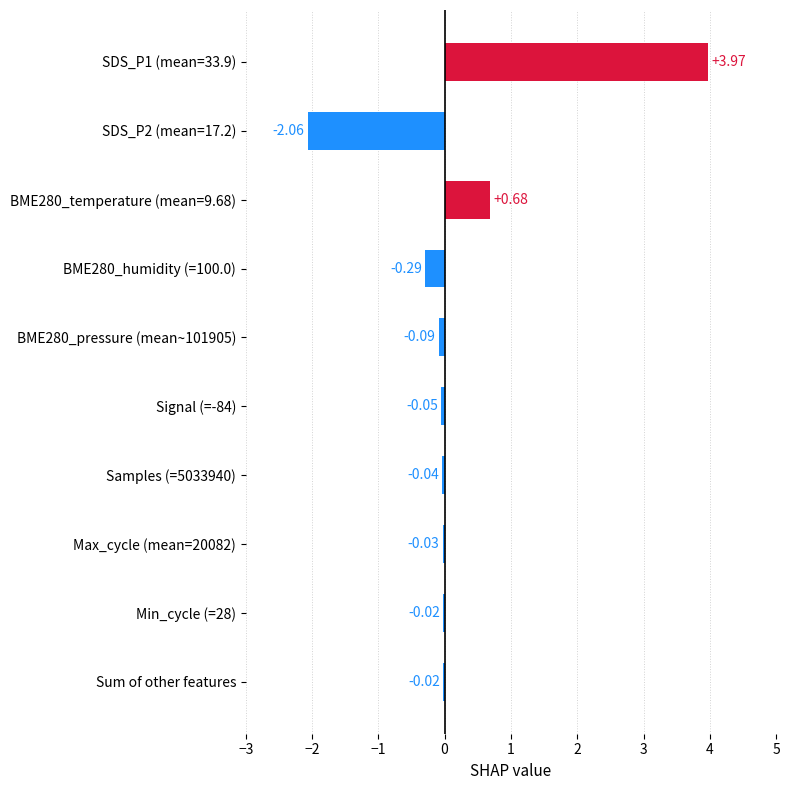

Which has a higher value, Signal (=-84) or Sum of other features?

Sum of other features